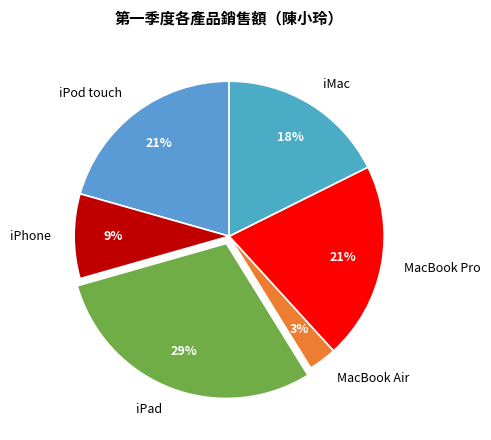

Does iMac represent more than half of the total?

No